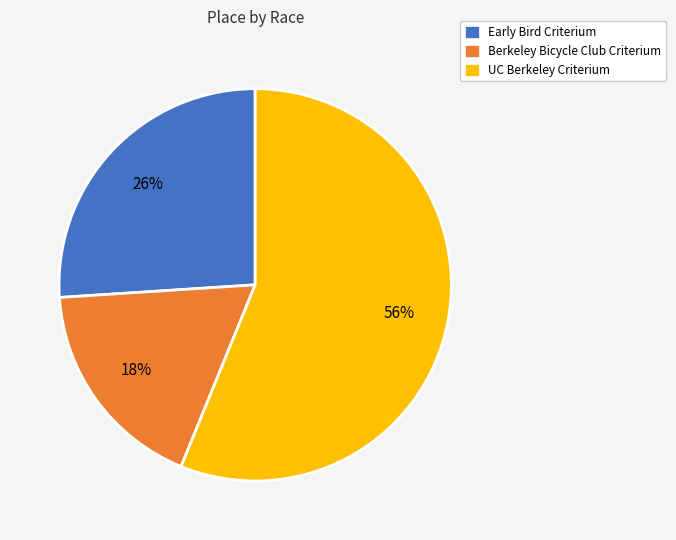

To the nearest percent, what portion does UC Berkeley Criterium represent?

56%